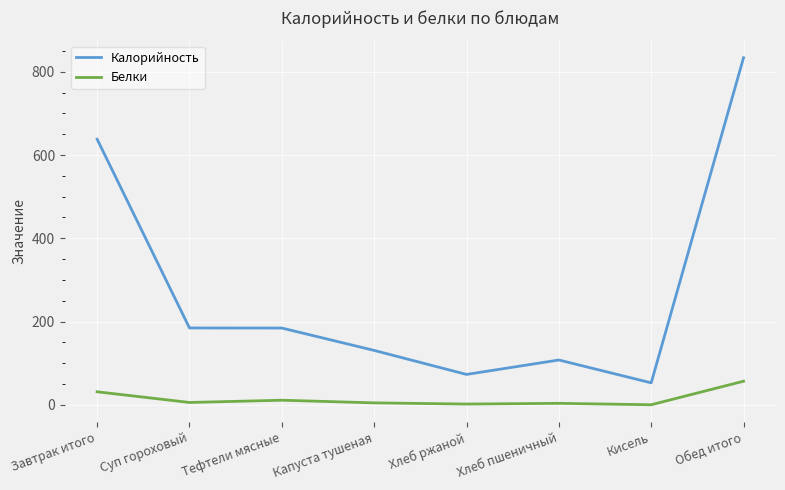

Which category has the highest value in the Белки series?

Обед итого